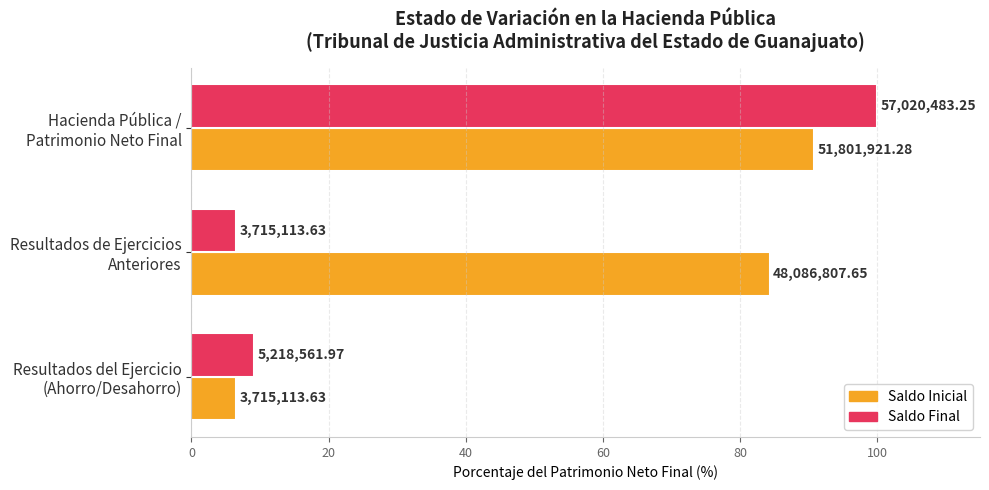

What is the value of the Saldo Inicial bar at the 1st from the left?

6.5